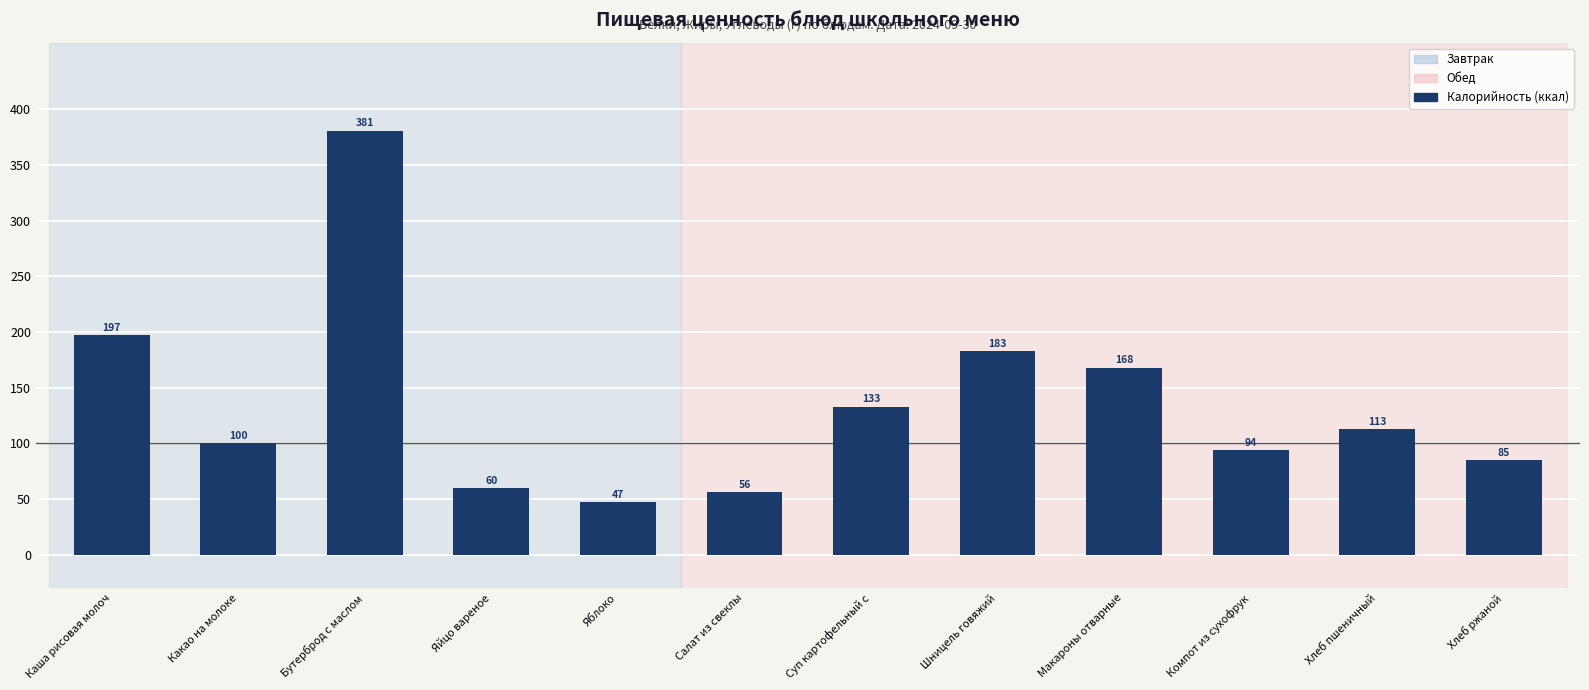

What is the value of the 10th bar from the left?

94